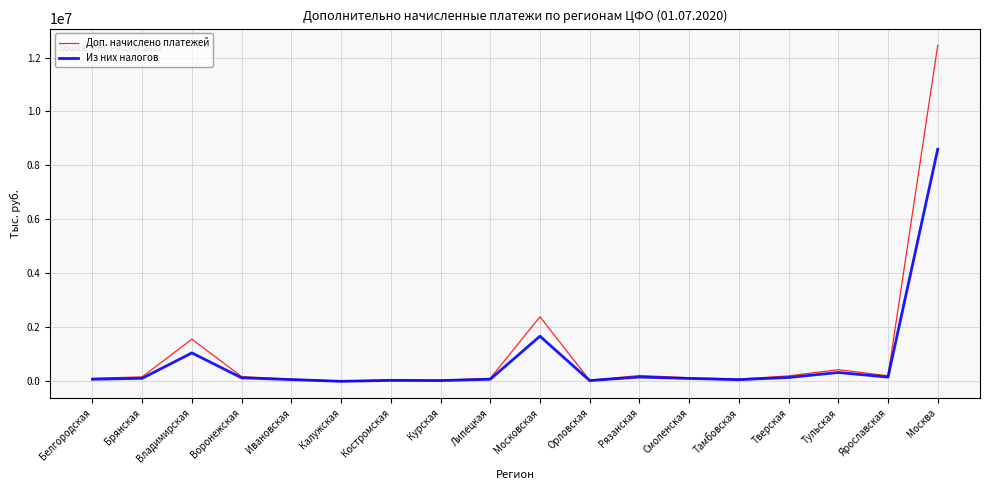

How many lines are shown in the chart?

2